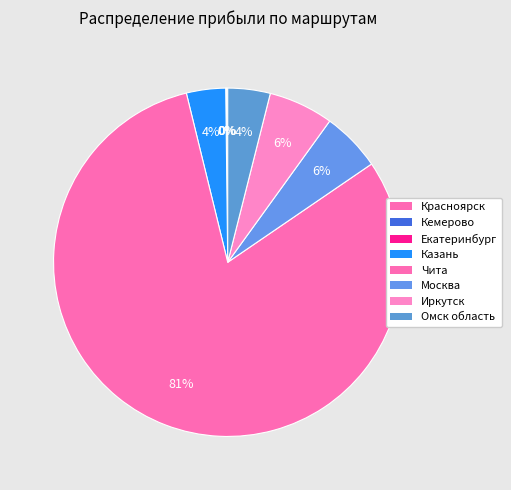

What percentage do Омск область and Иркутск together represent?

10.0%